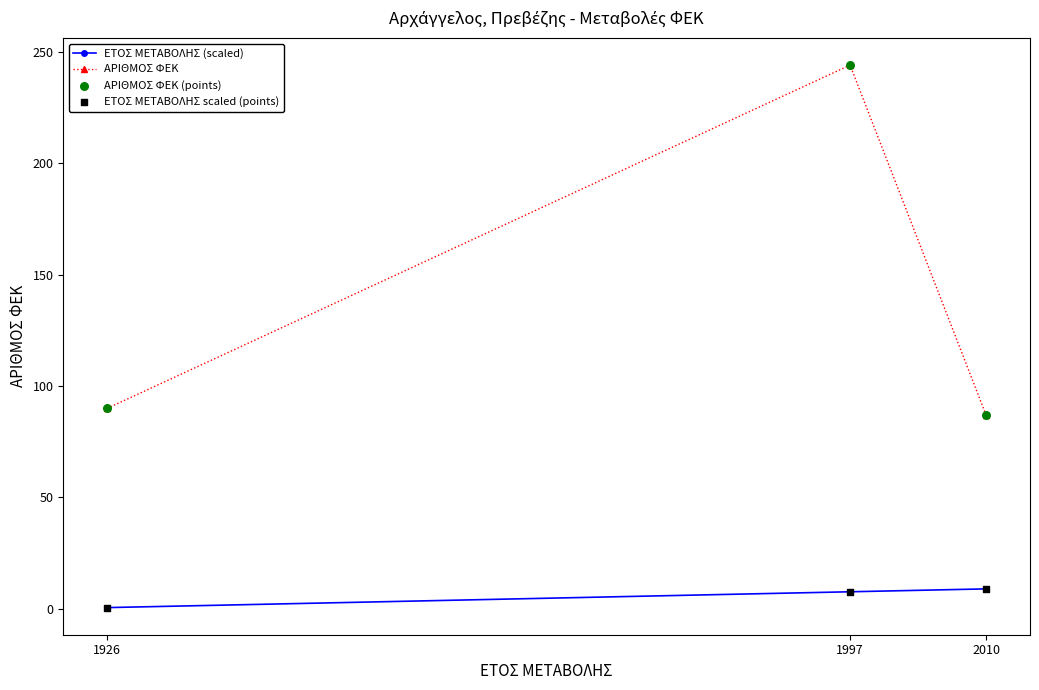

At which category is the sum across all series the highest?

1997